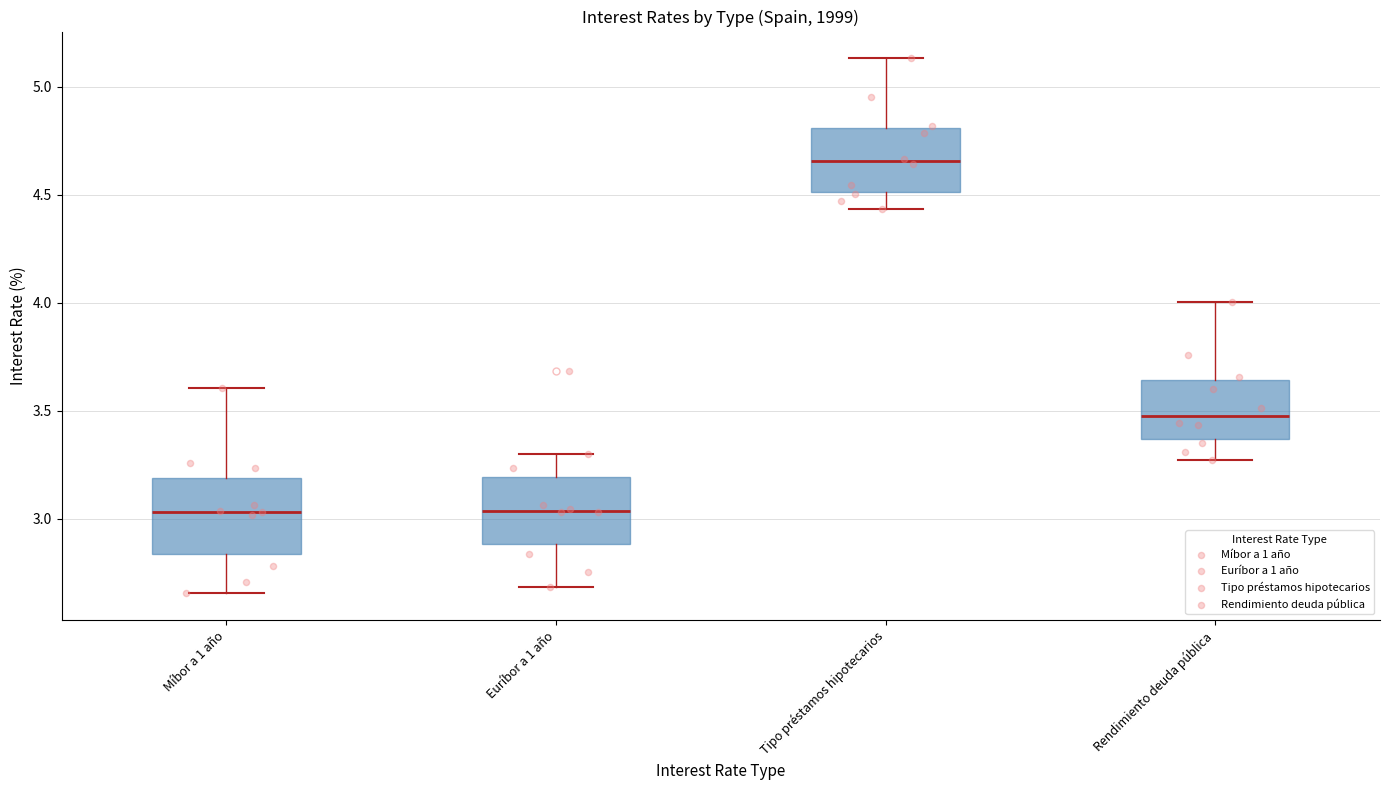

Where does the lower whisker of the box for Tipo préstamos hipotecarios end on the y-axis? The values are not printed on the chart, so give them approximately, as read against the axis.

4.45